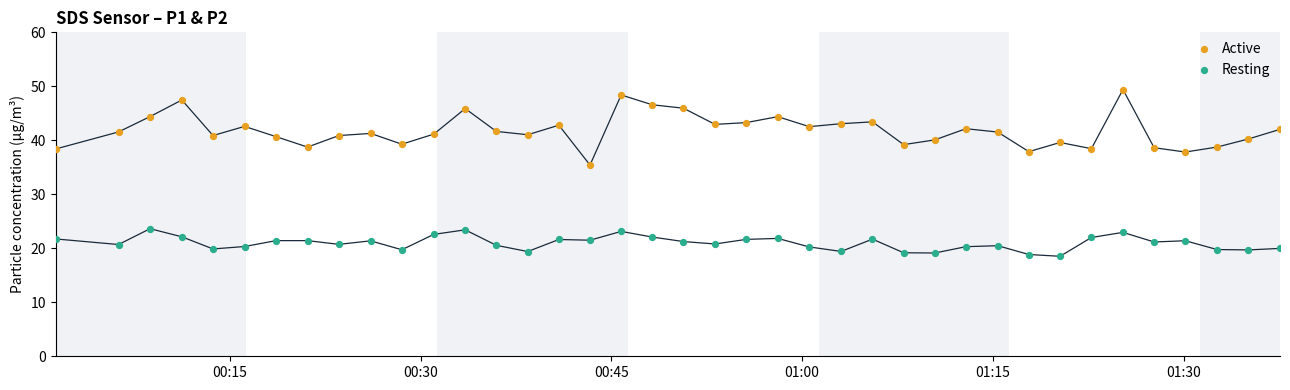

Which series contains the lowest Y value?

Resting